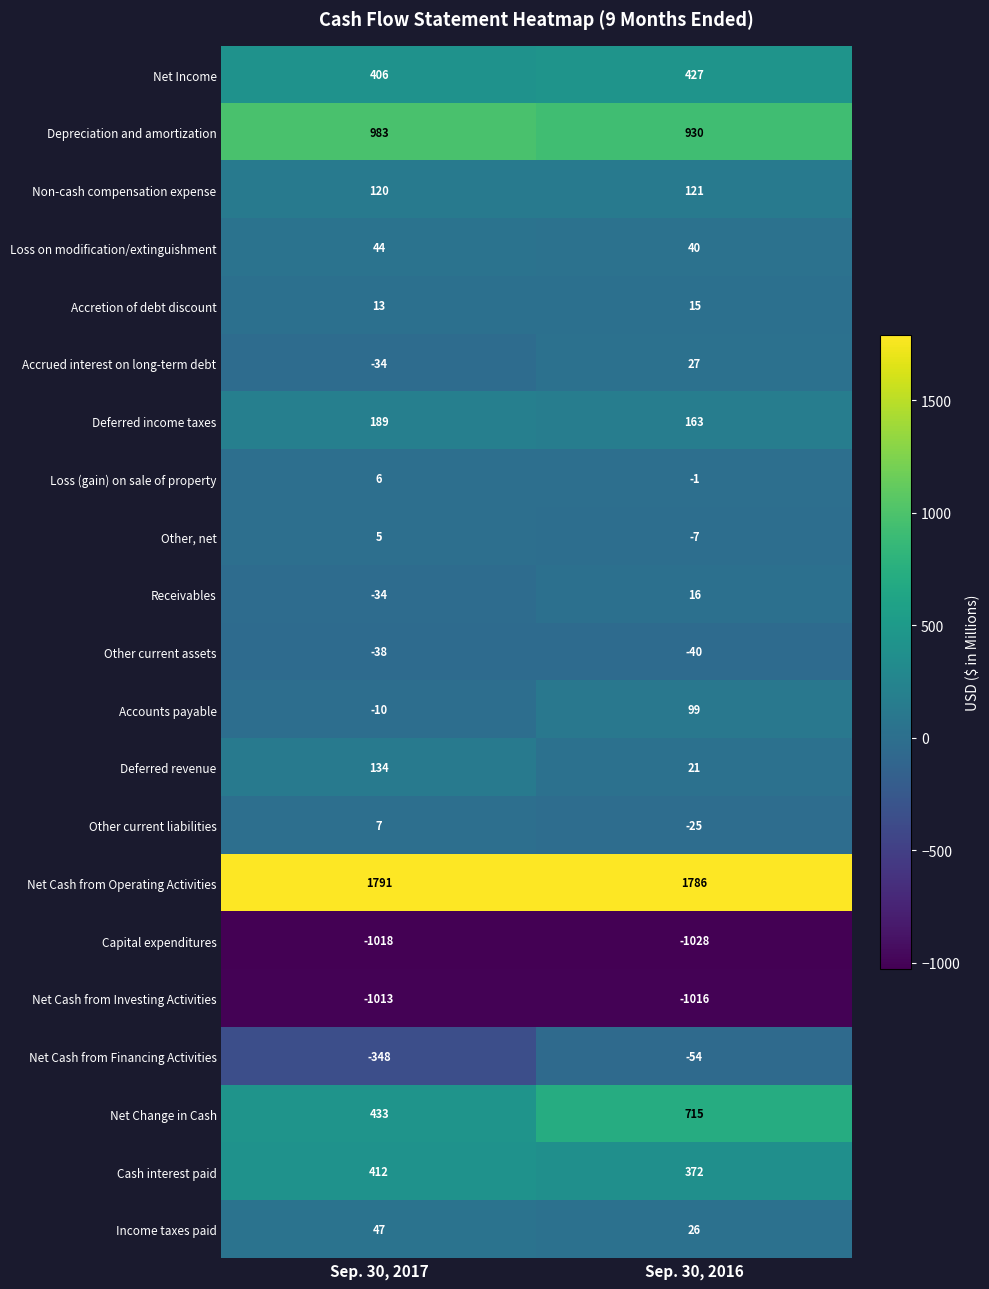

What is the maximum value shown in the chart?

1791